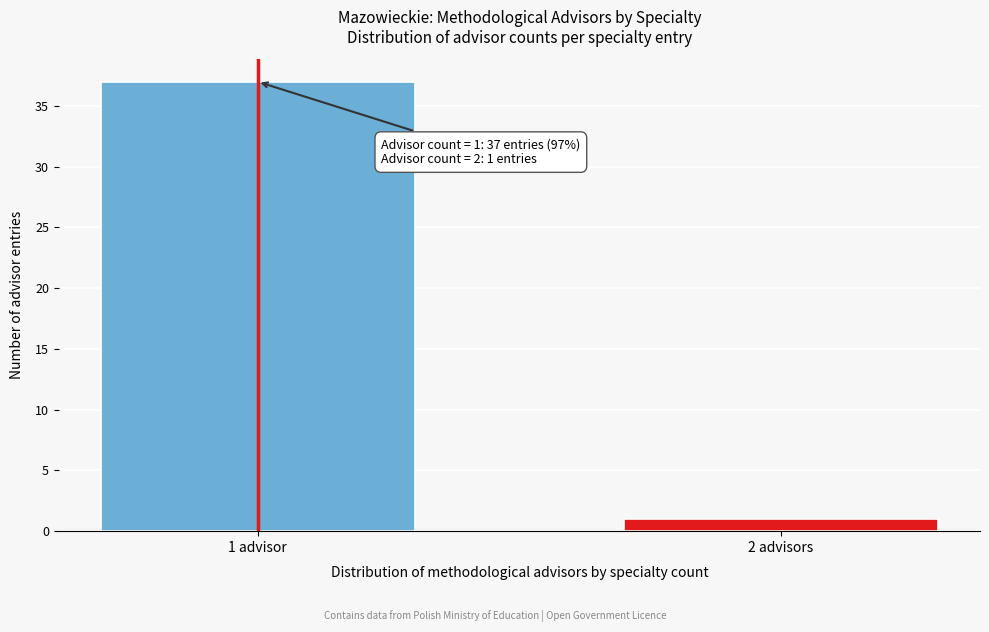

Reading left to right, extract all data points from this chart.

37	1